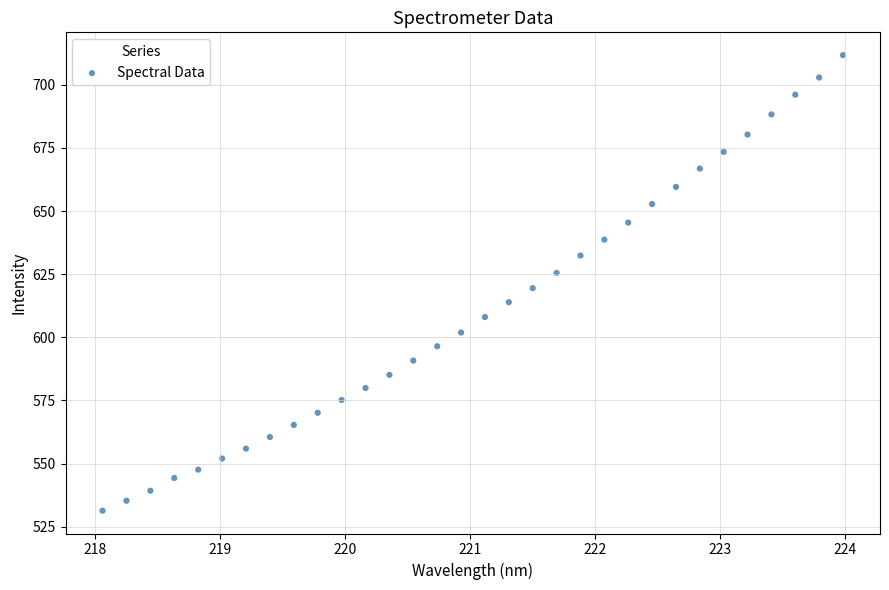

What is the range of Y values (max minus min)?

180.4